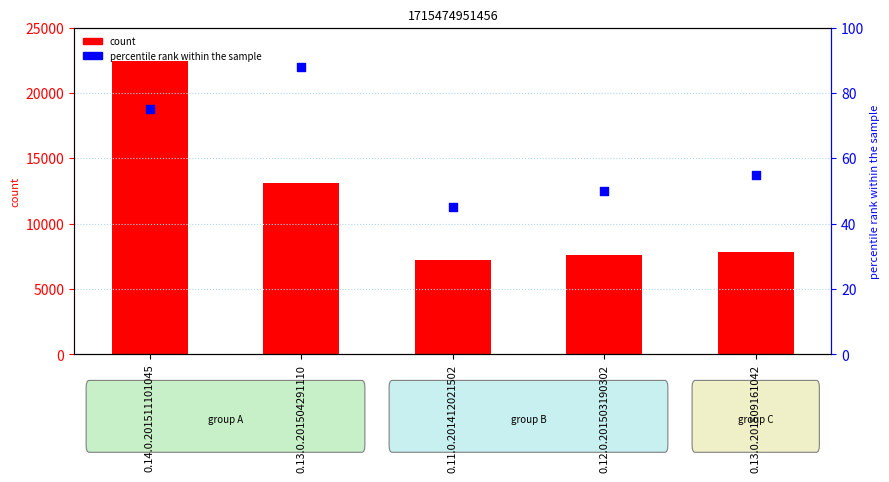

Which series contains the lowest Y value?

percentile rank within the sample